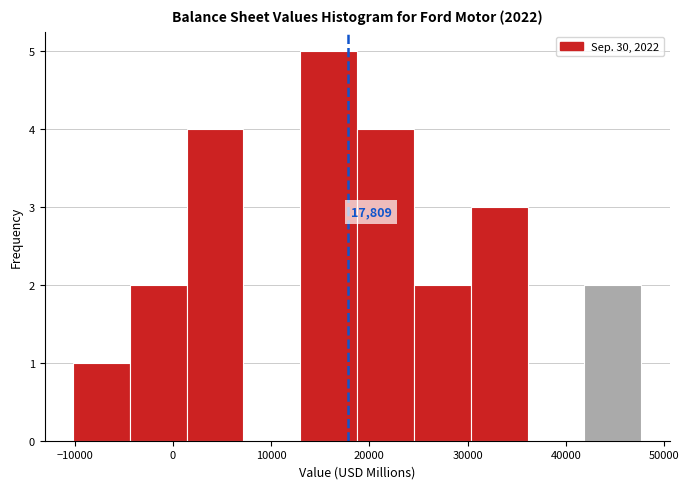

Over which range of the x-axis is the bar tallest?

13000 to 19000